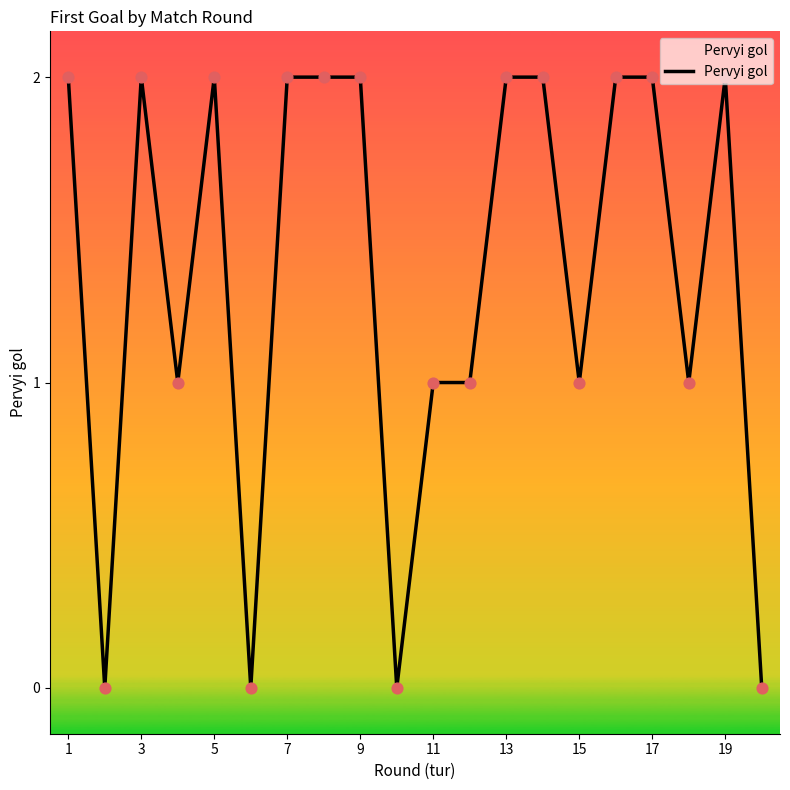

How many lines are shown in the chart?

1